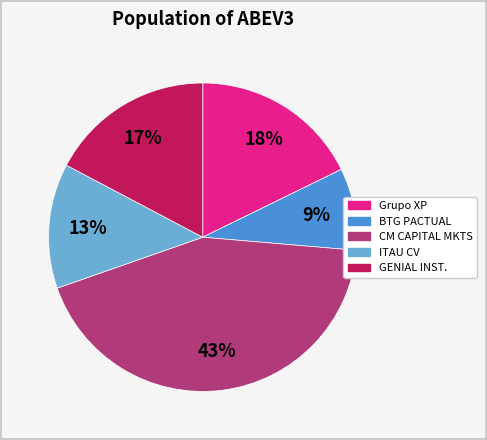

Is there any slice that represents more than half of the pie?

No